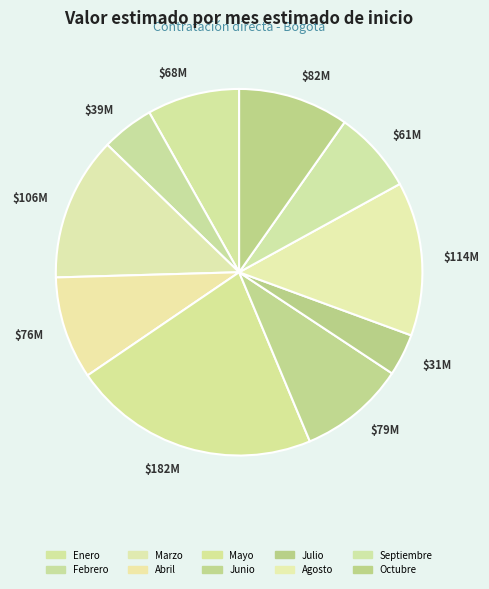

The $39M slice represents 5% of the pie. True or false?

True